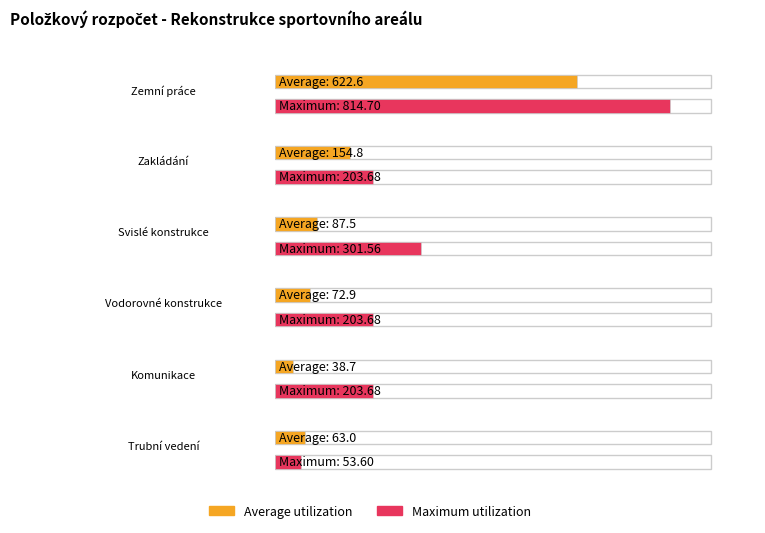

What value does the Maximum utilization series have at 5?

53.6